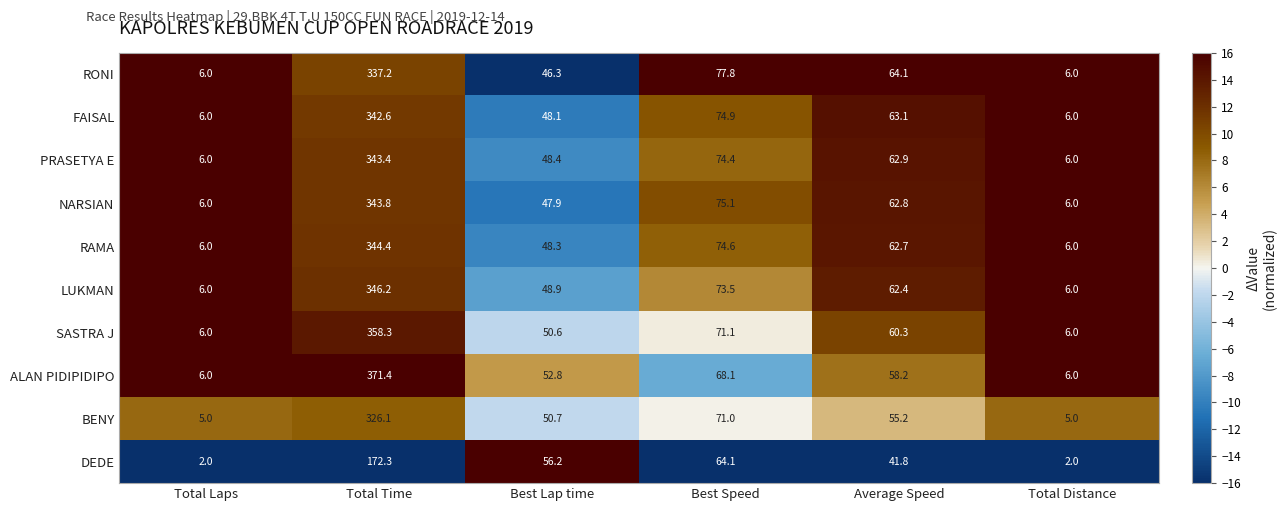

The value of DEDE at Best Speed is 64.1. True or false?

True